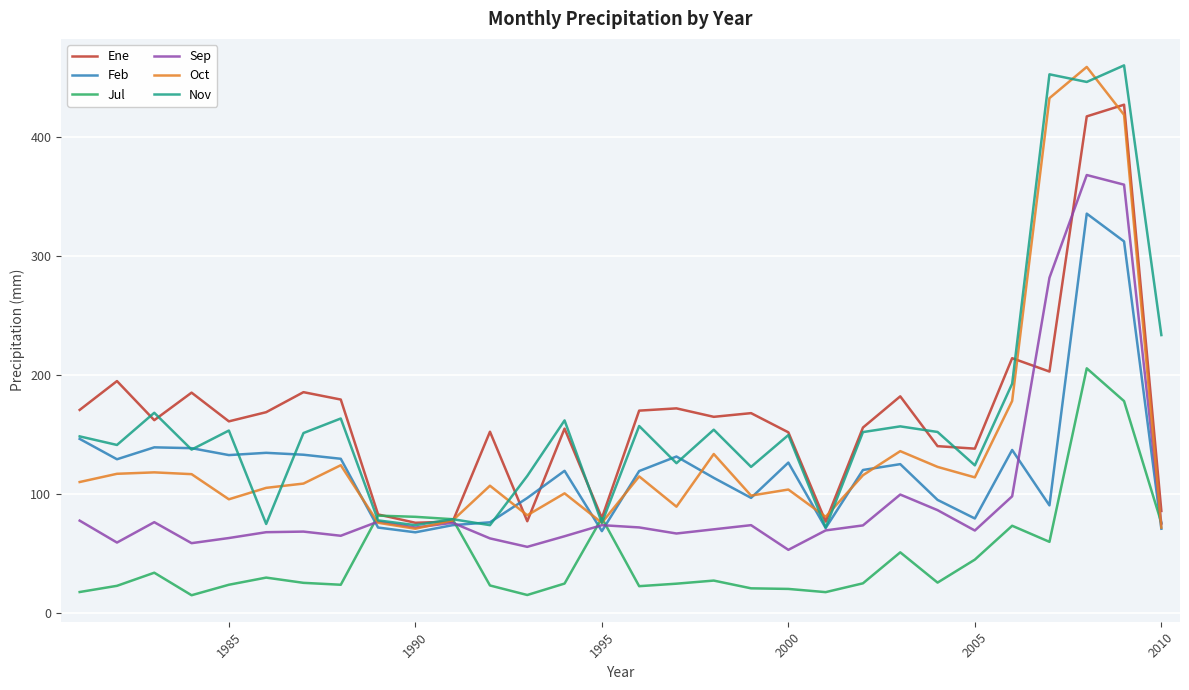

What is the smallest value displayed?

15.2